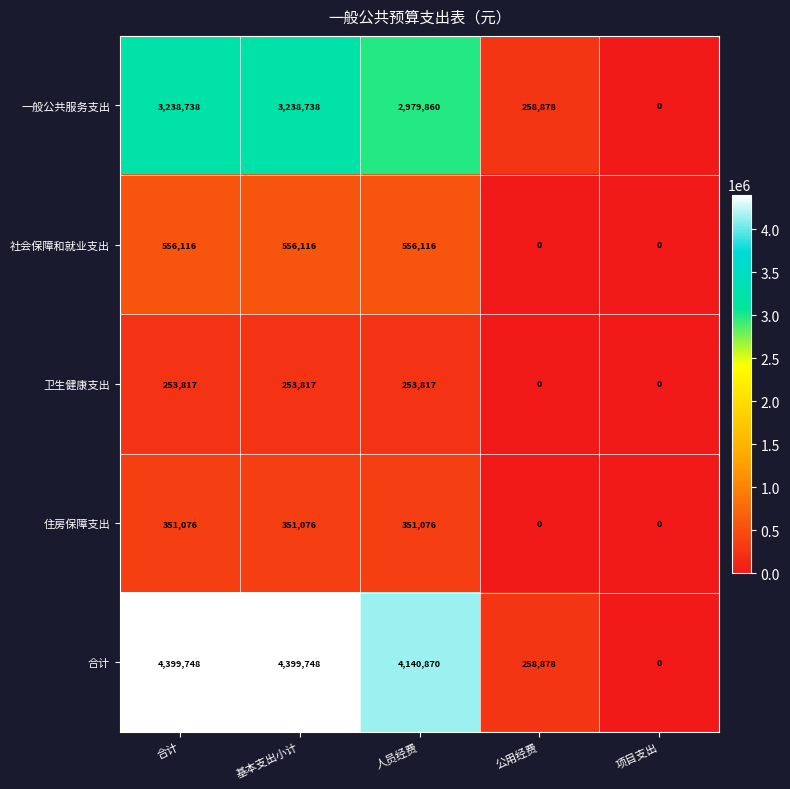

What is the difference between the maximum and minimum values in the 住房保障支出 series?

351076